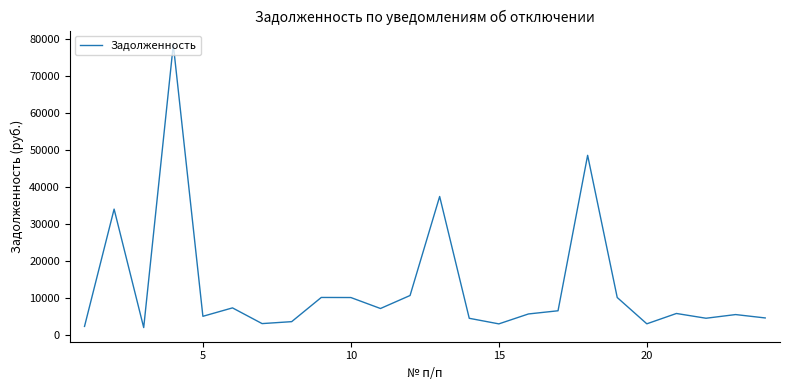

Does the chart have visible grid lines?

No